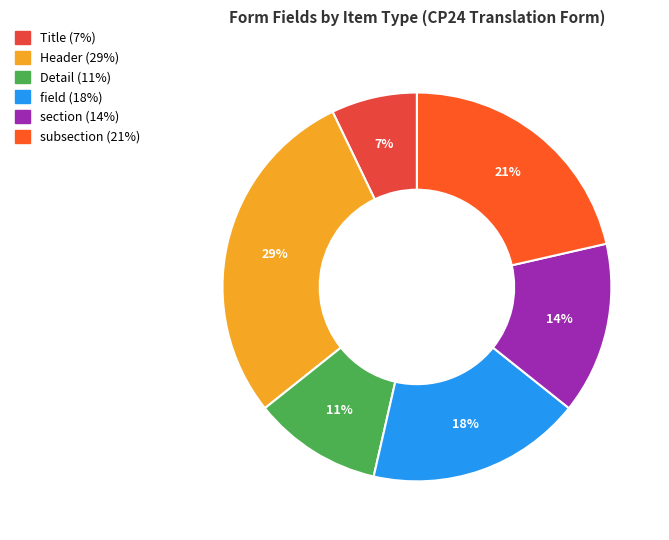

What percentage is the Detail slice, to the nearest percent?

11%